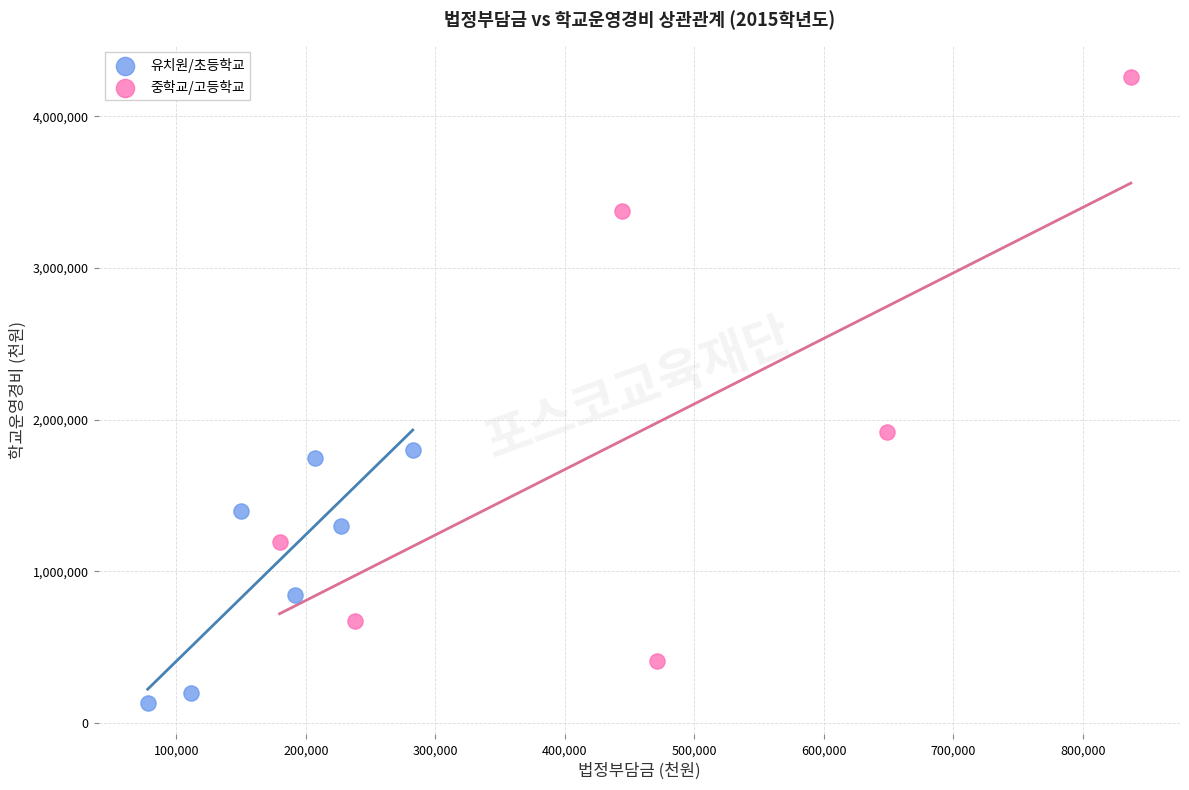

Which series contains the lowest Y value?

유치원/초등학교